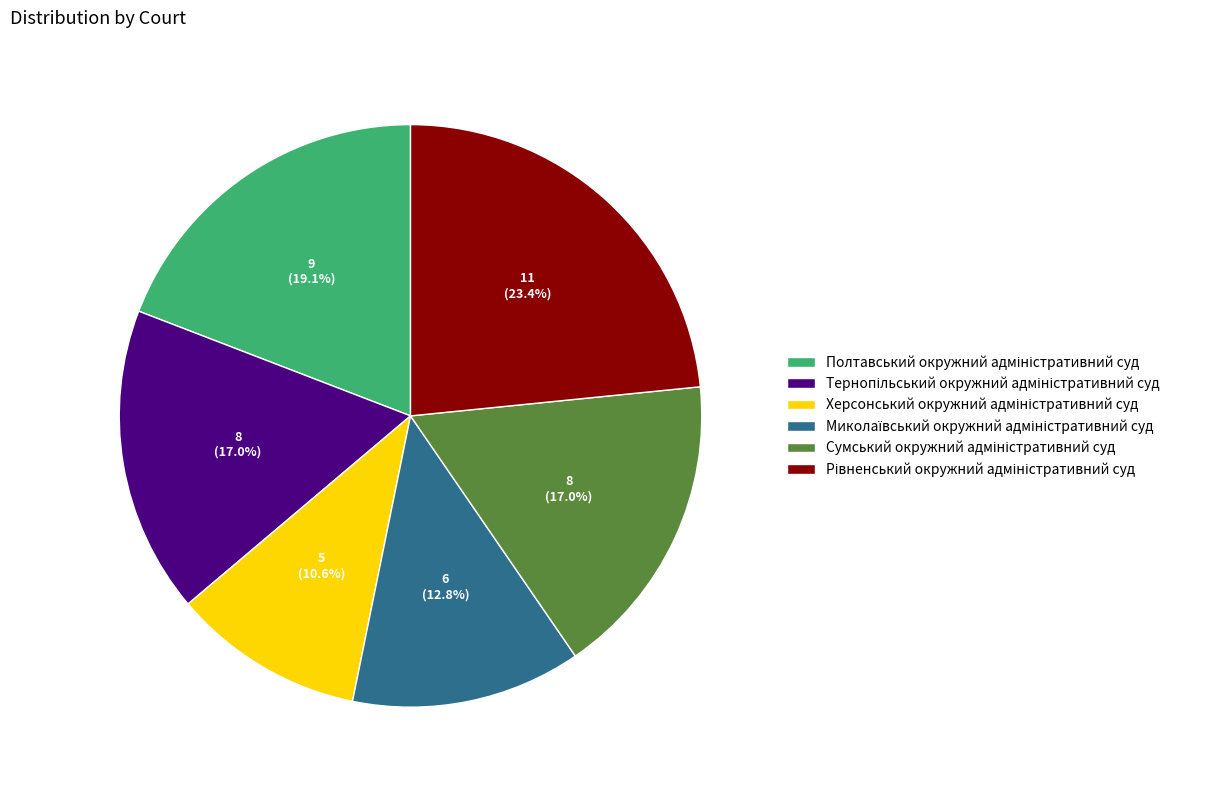

Is there any slice that represents more than half of the pie?

No